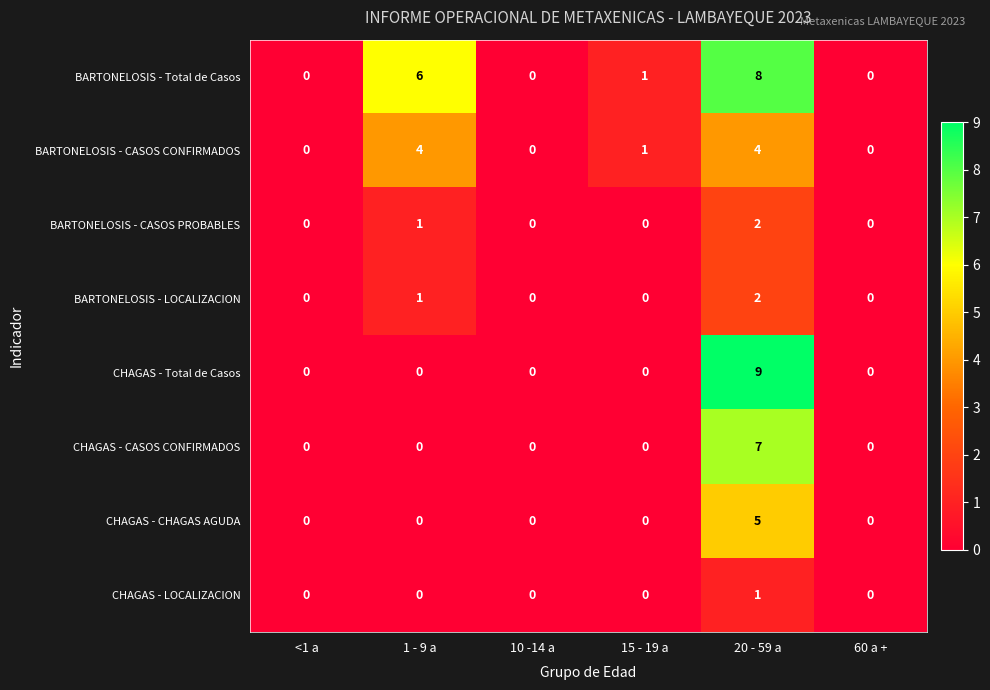

At which label does BARTONELOSIS - Total de Casos first exceed 1?

1 - 9 a